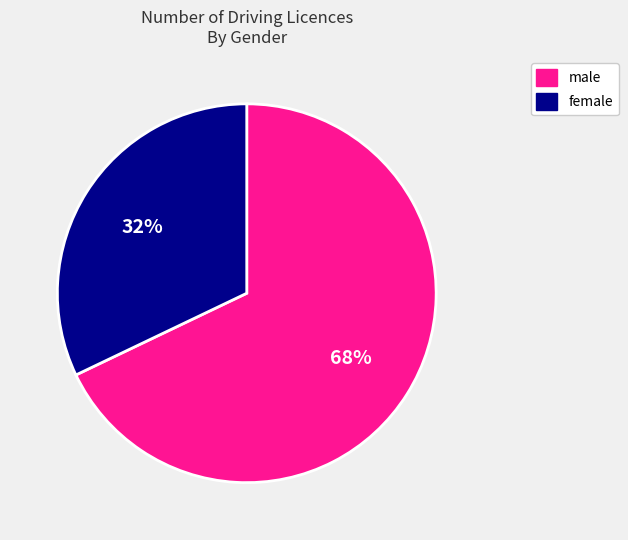

Is it true that female is 22% of the pie?

False